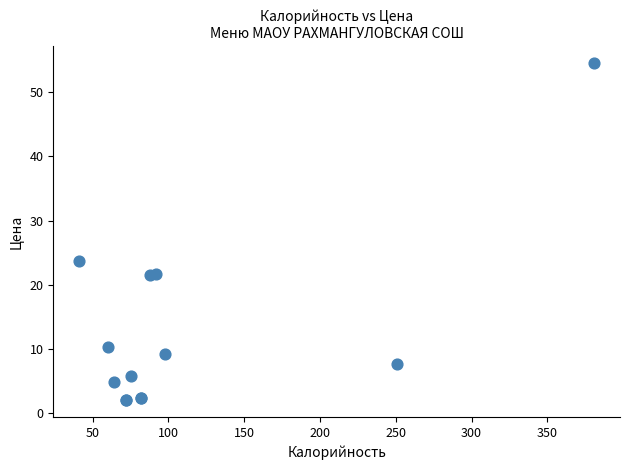

What Y value in the scatter plot is closest to 28?

23.6